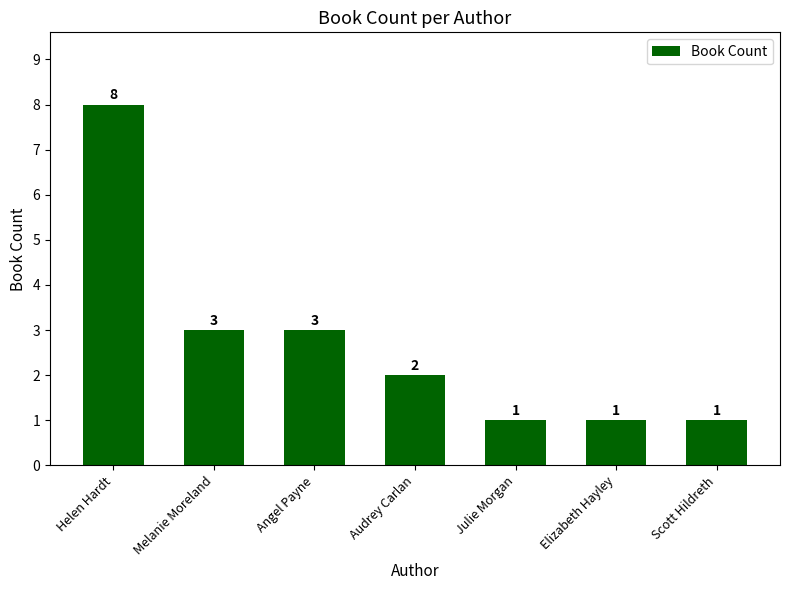

What is the difference between the maximum and minimum values?

7